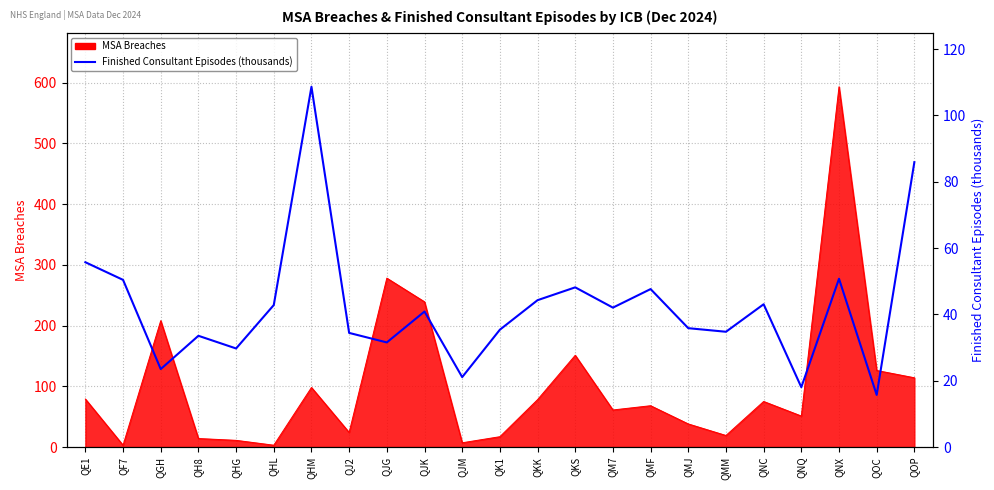

Reading left to right, extract all data points from this chart.

QE1=55.7	QF7=50.4	QGH=23.5	QH8=33.5	QHG=29.7	QHL=42.8	QHM=108.7	QJ2=34.4	QJG=31.6	QJK=40.9	QJM=21.1	QK1=35.4	QKK=44.3	QKS=48.2	QM7=42.0	QMF=47.6	QMJ=35.8	QMM=34.8	QNC=43.1	QNQ=18.0	QNX=50.8	QOC=15.7	QOP=85.9